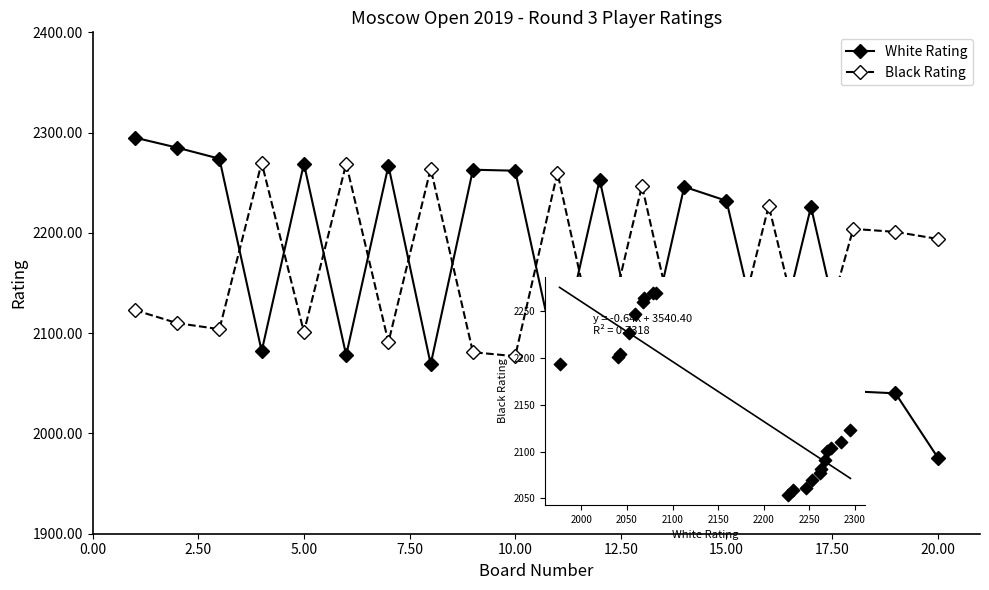

Which series has the widest spread of Y values?

White Rating